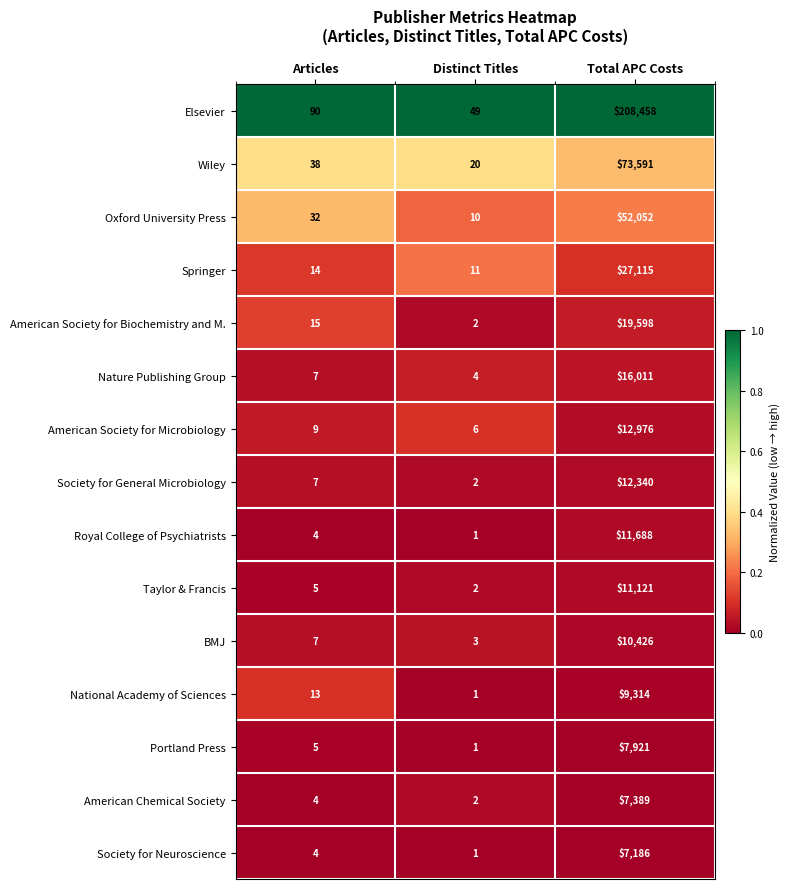

What is the spread (max minus min) of values at Total APC Costs?

201272